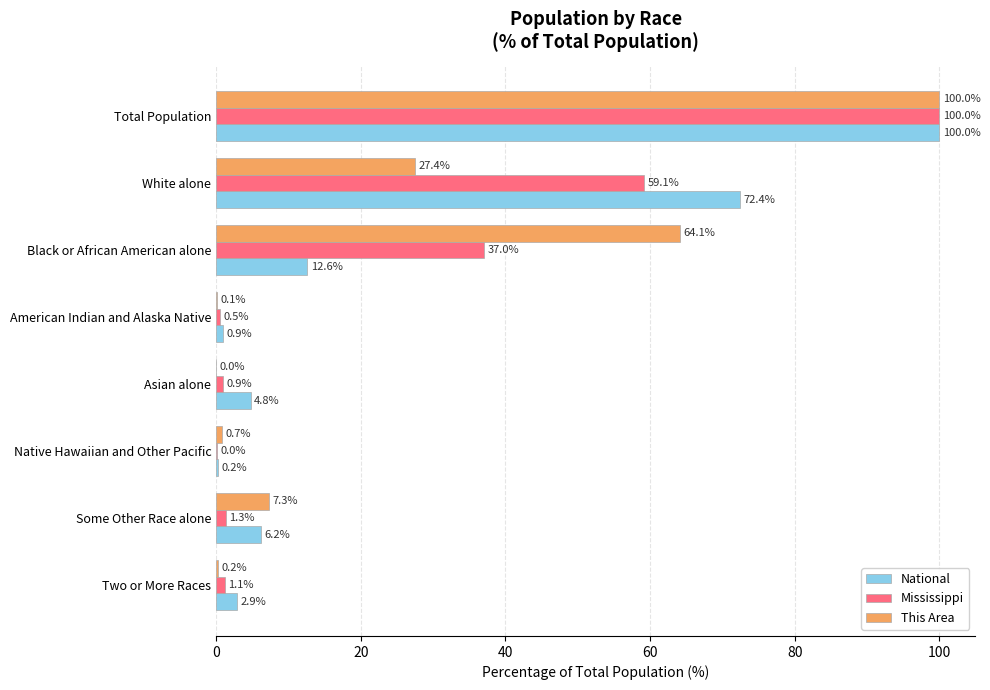

What is the sum of the This Area values at Total Population and Some Other Race alone?

107.3